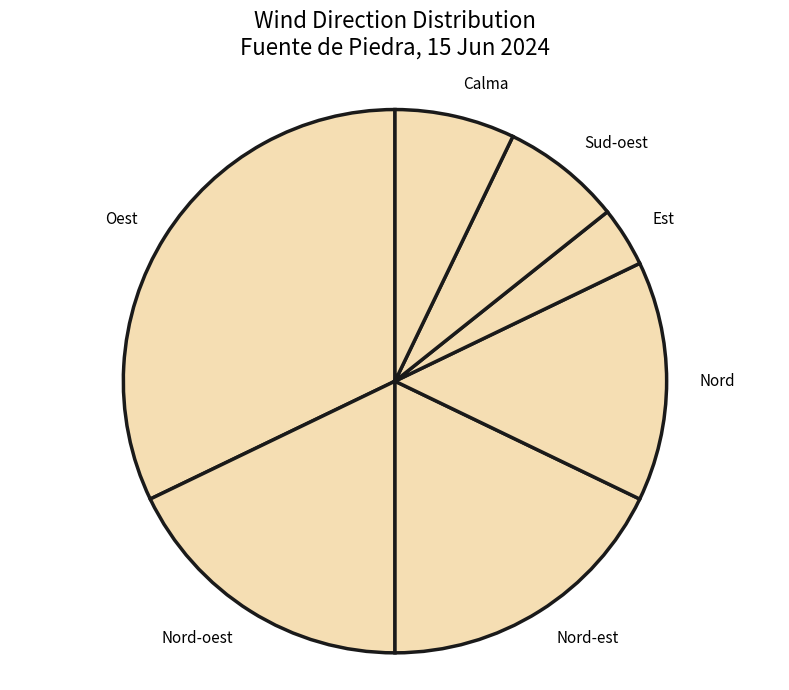

Which category has the smallest portion of the pie?

Est